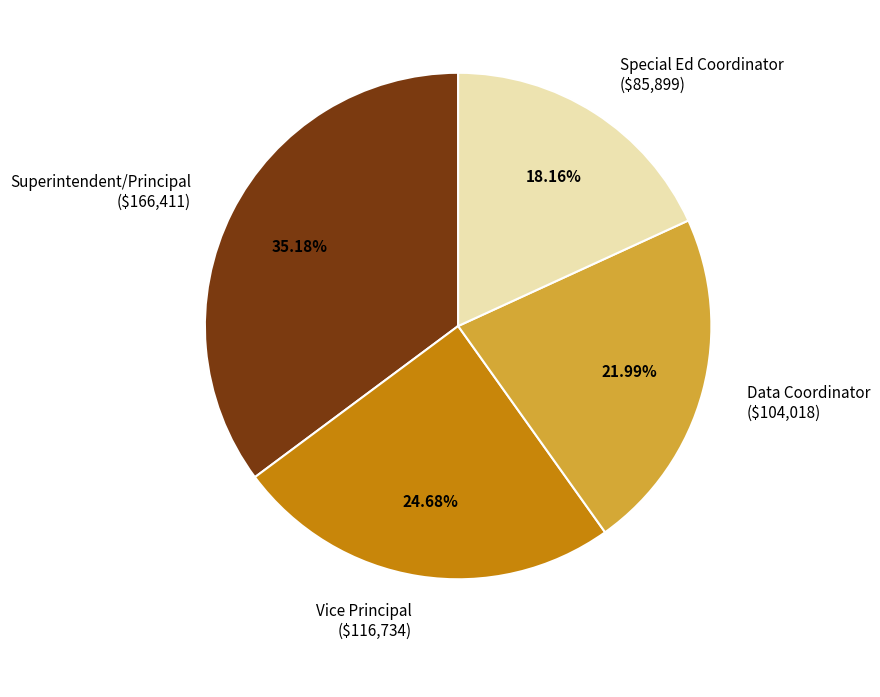

To the nearest percent, what is the difference between the Superintendent/Principal and Data Coordinator slice percentages?

13%